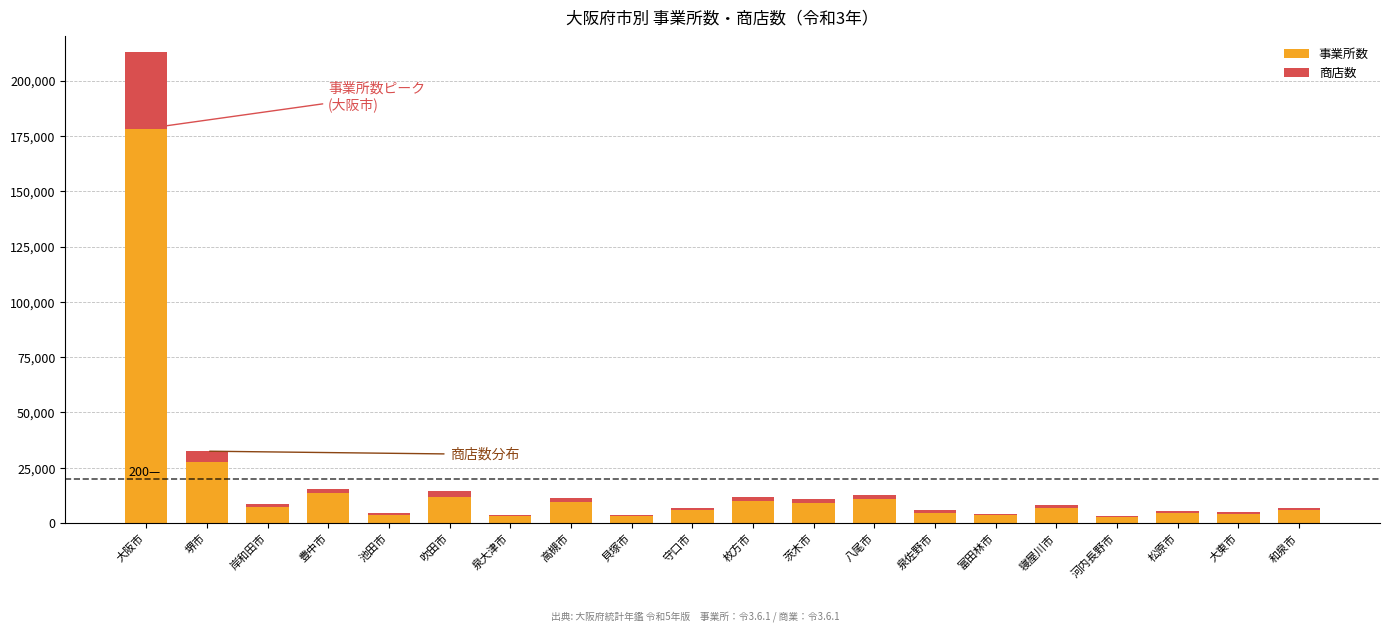

At which category is the sum across all series the highest?

大阪市